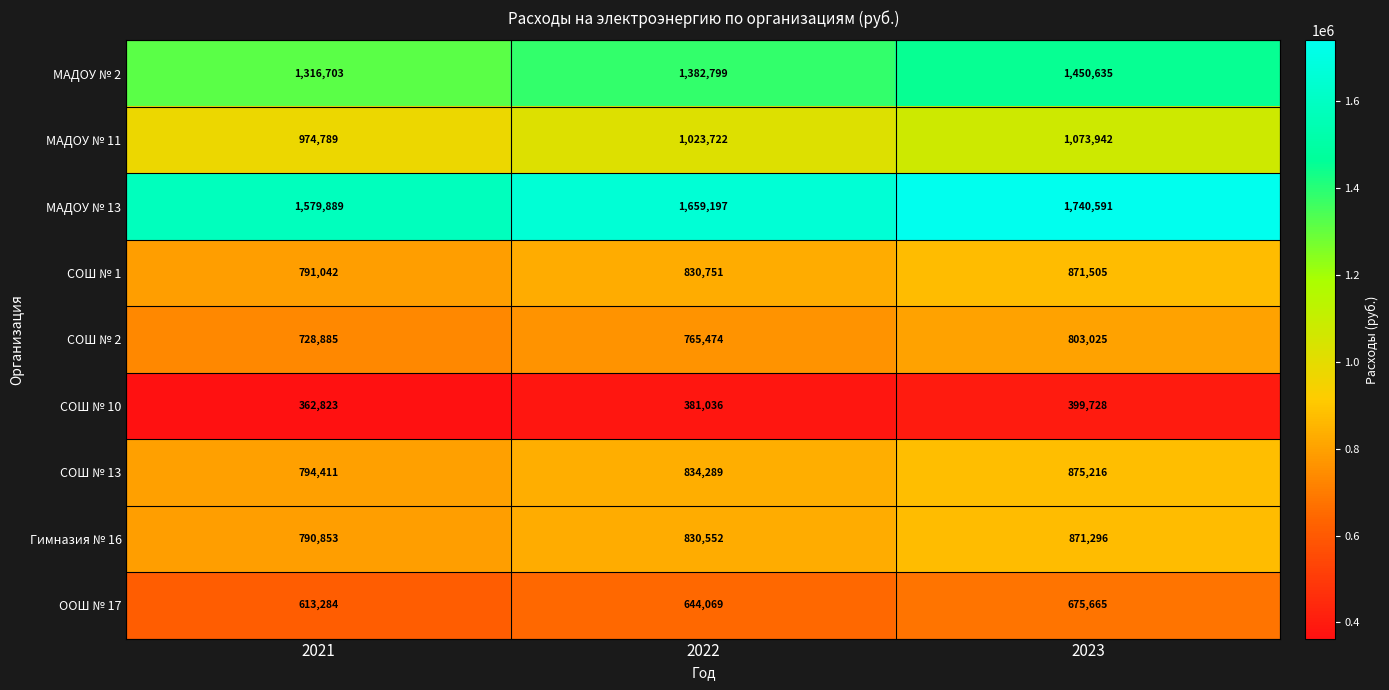

Which series has the widest spread of values?

МАДОУ № 13